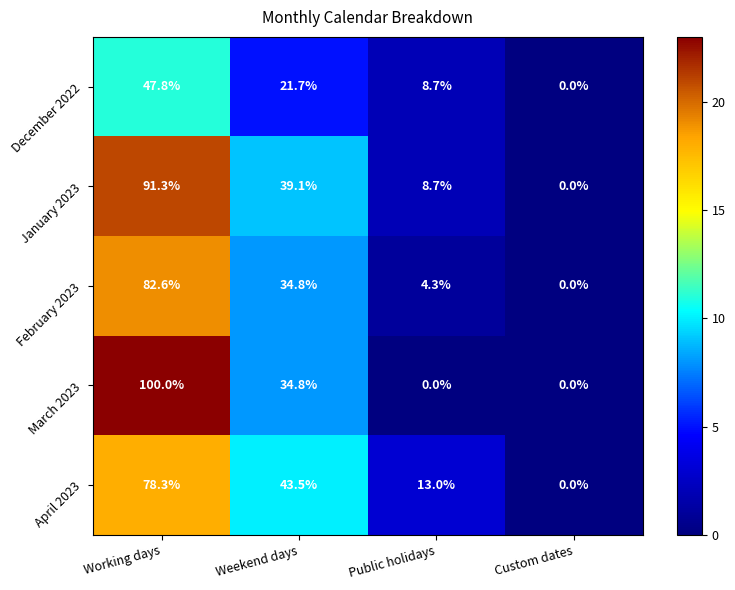

How many data points in February 2023 are above 34?

2